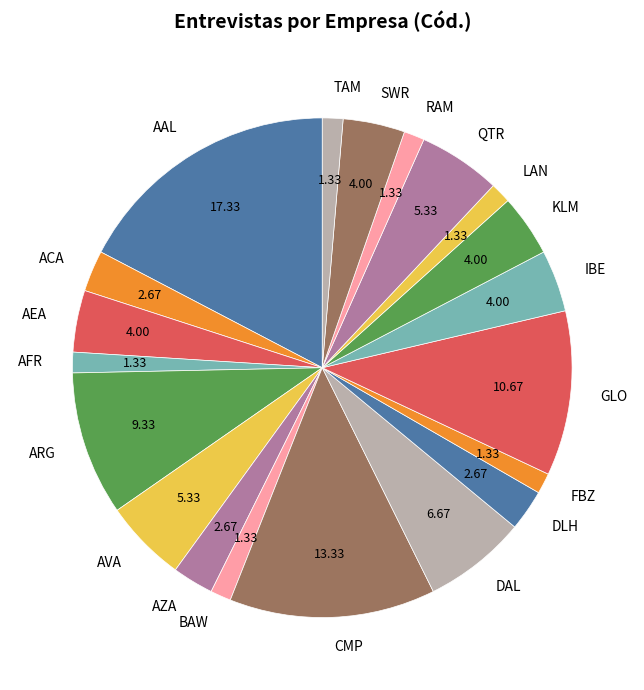

Do GLO and AZA together represent more than half of the pie?

No